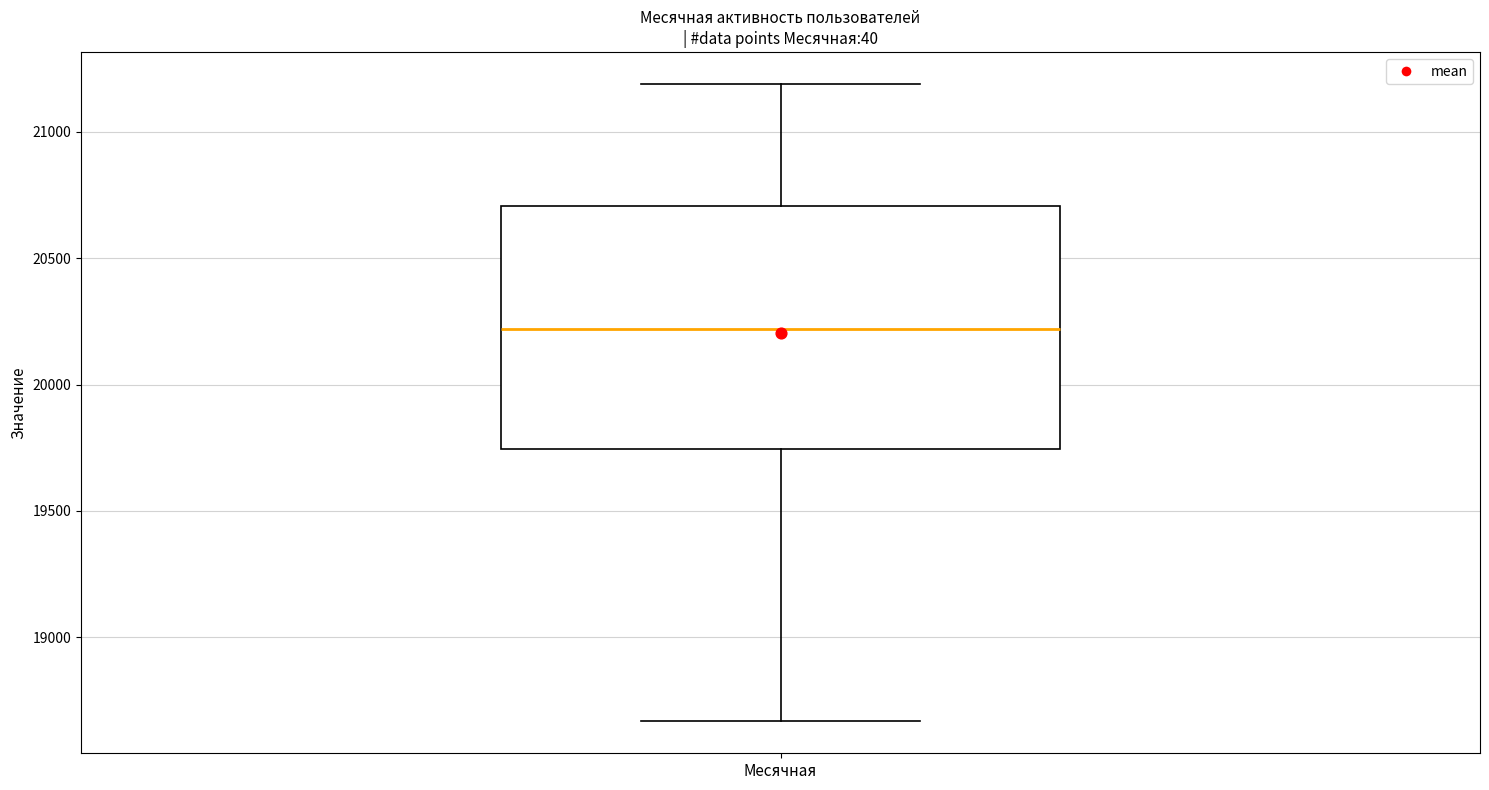

Transcribe this box plot: give where the median line is, the range the box spans, and where the two whiskers end, as read against the y-axis. The values are not printed on the chart, so give them approximately, as read against the axis.

median 20200, box 19750 to 20700, whiskers 18650 to 21200